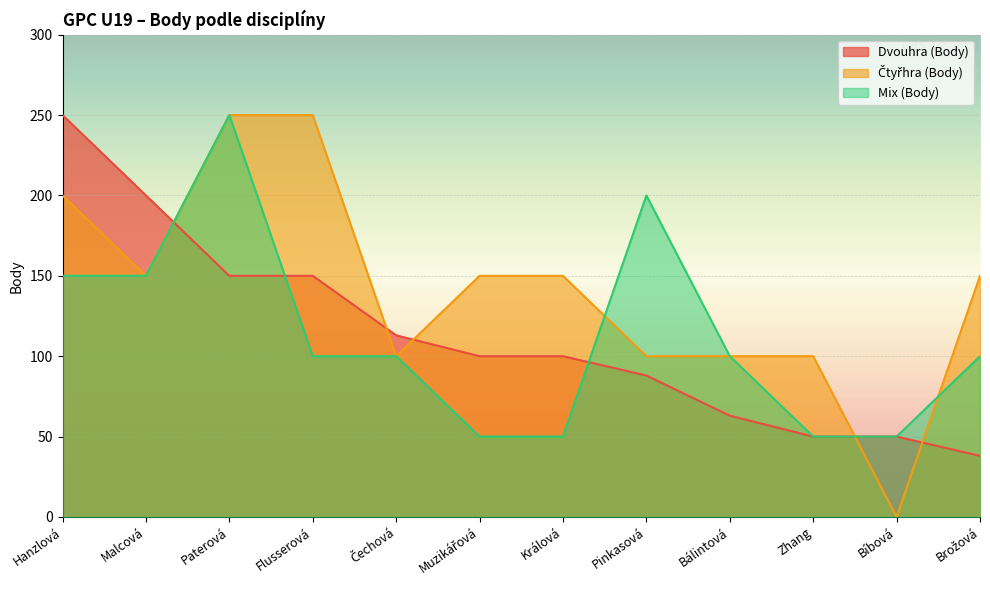

How many lines are shown in the chart?

3